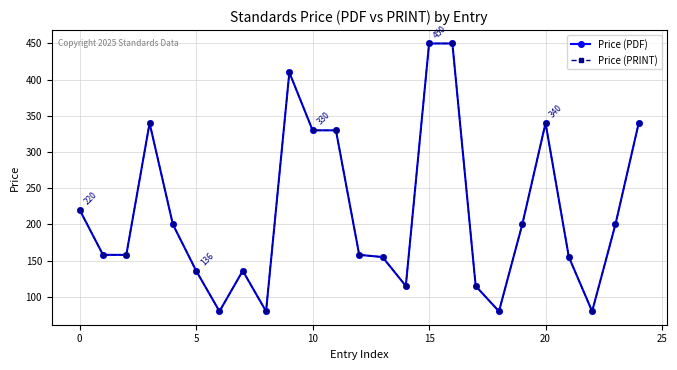

Does the chart have visible grid lines?

Yes